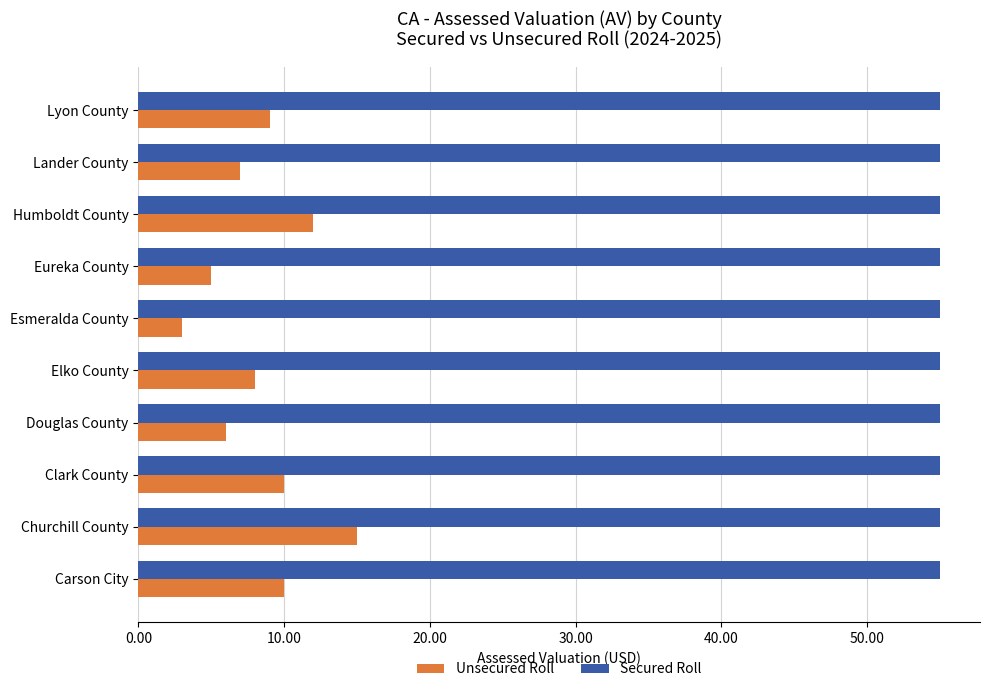

What is the minimum value for Unsecured Roll?

3